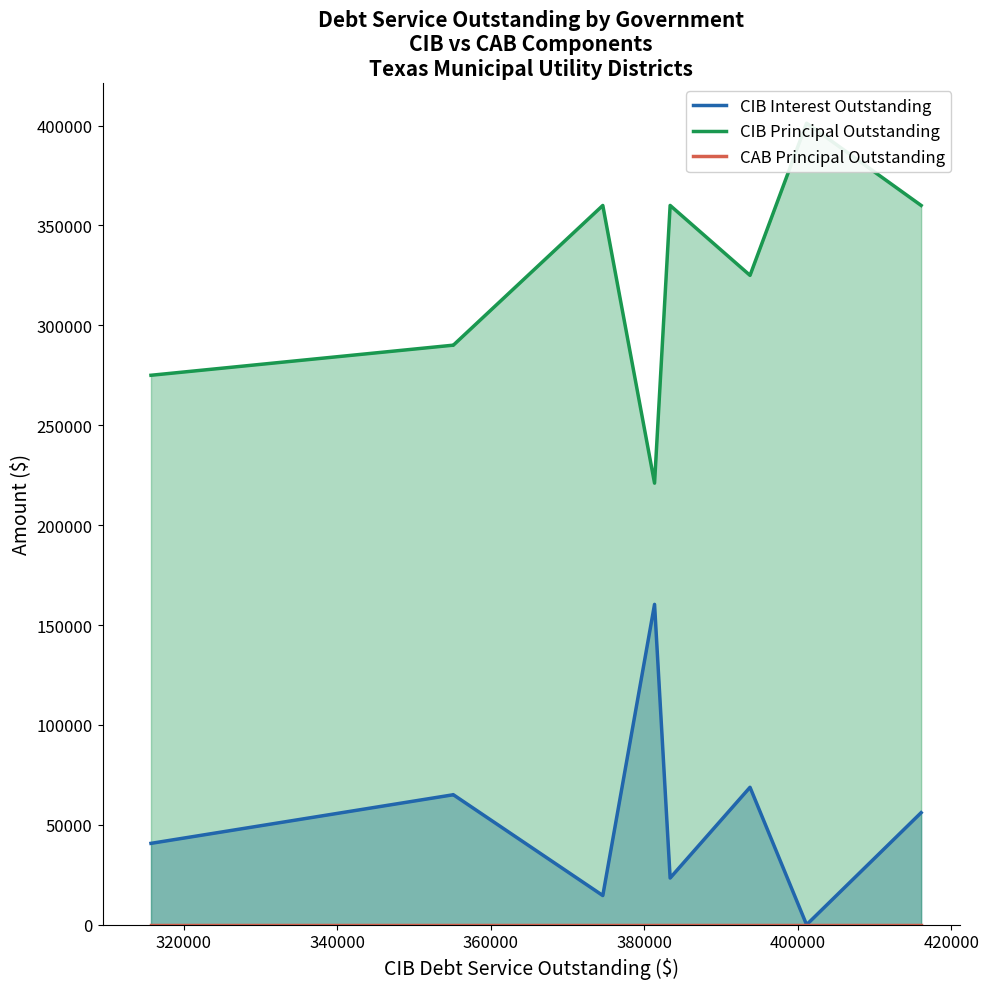

True or false: CIB Interest Outstanding and CIB Principal Outstanding intersect in this chart.

False